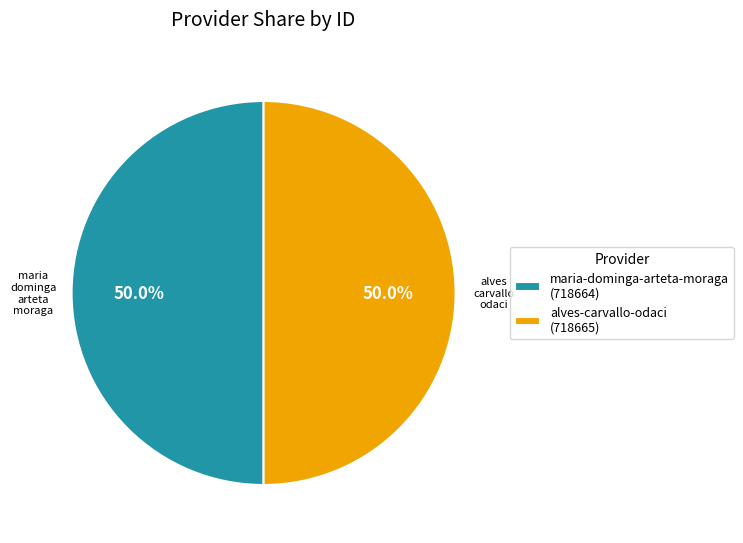

What percentage do maria-dominga-arteta-moraga (718664) and alves-carvallo-odaci (718665) together represent?

100.0%